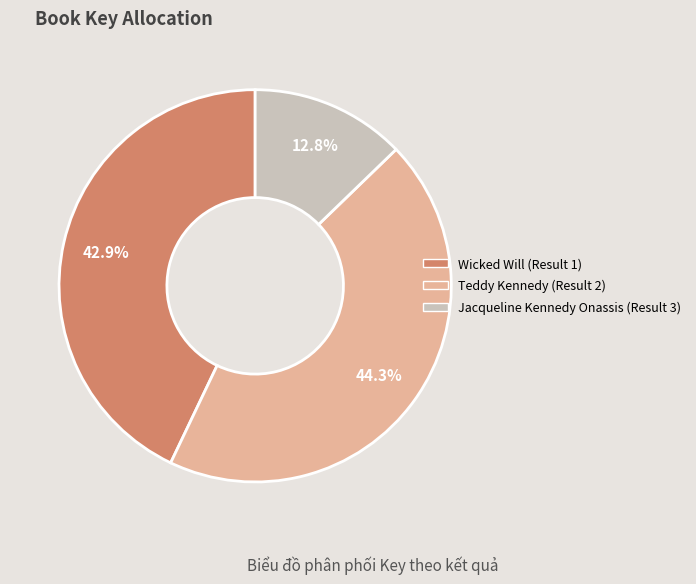

Approximately how many times larger is the value at Wicked Will (Result 1) compared to Teddy Kennedy (Result 2)?

1.0